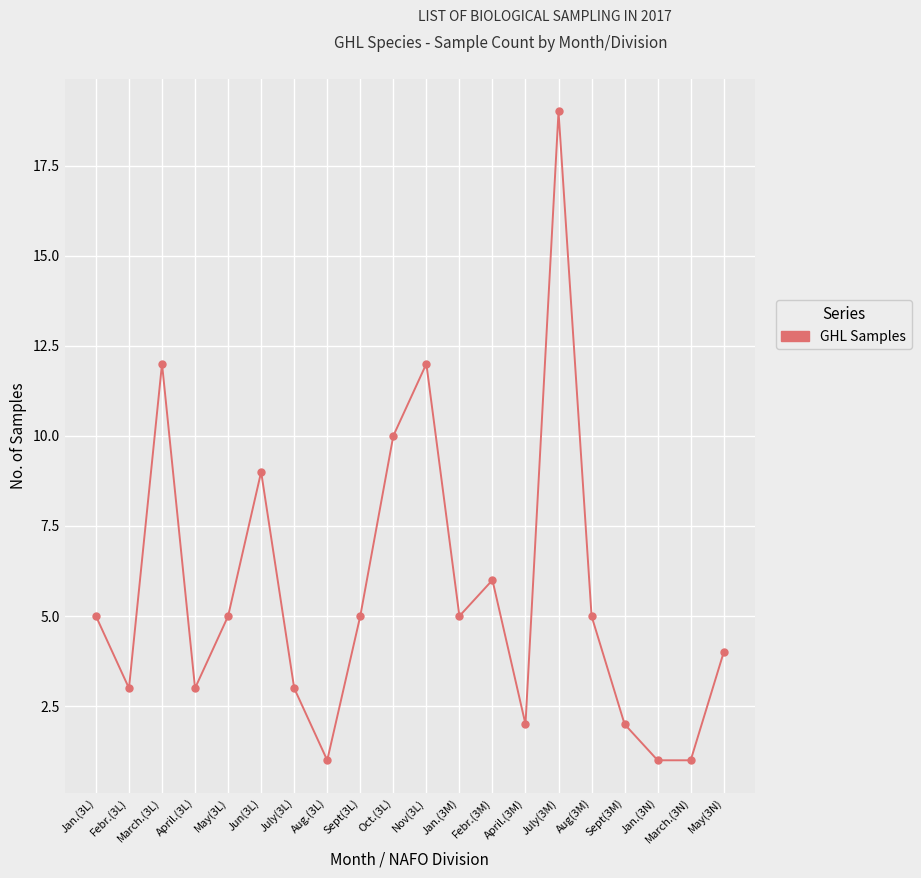

True or false: the data has more than 0 interior local peaks.

True